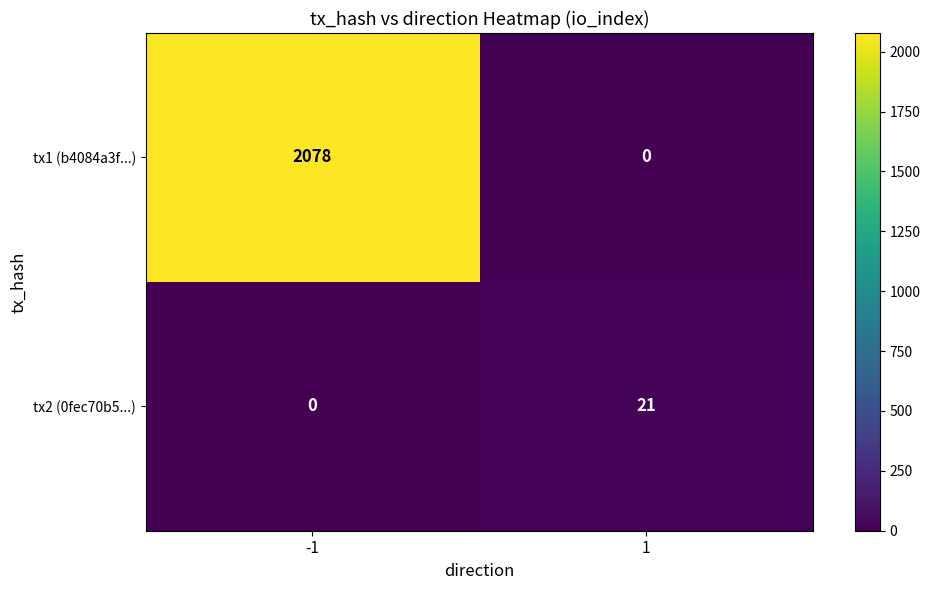

What is the difference between the maximum and minimum values in the tx2 (0fec70b5...) series?

21